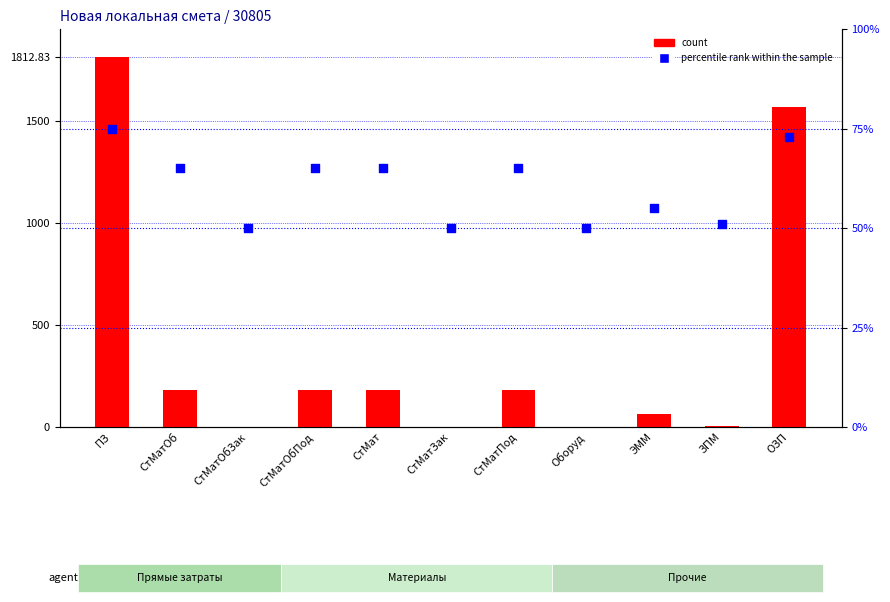

Is the value of percentile rank within the sample at ЭММ greater than the value of count at СтМатПод?

No